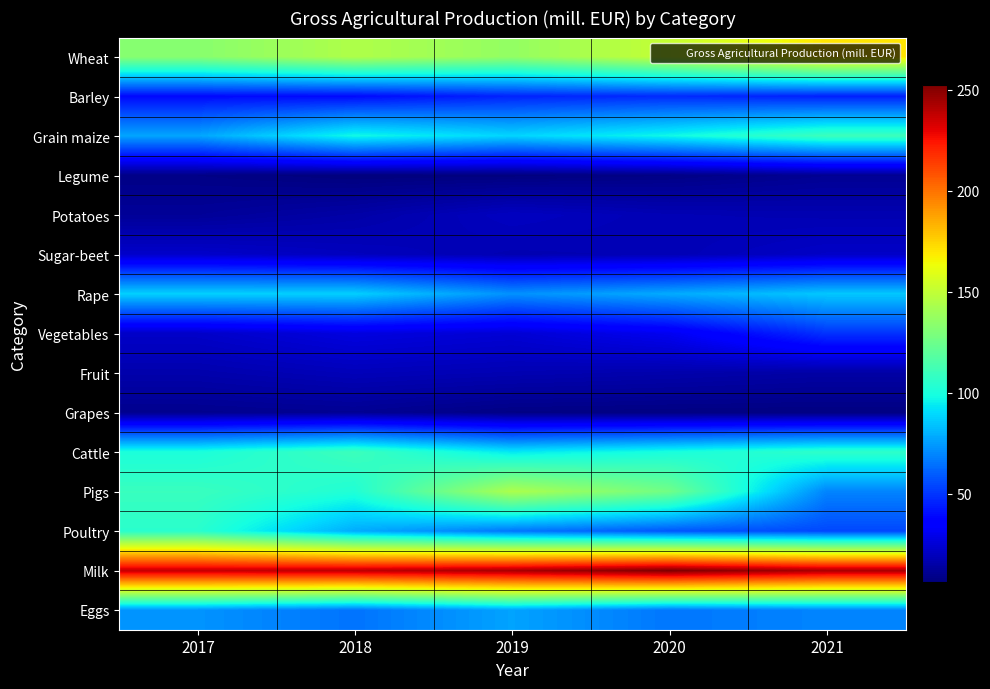

Reading left to right, list all the values displayed in this chart.

Wheat: 2017=132.8	2018=144.6	2019=136.2	2020=151.1	2021=170.2
Barley: 2017=39.3	2018=39.3	2019=45.6	2020=47.4	2021=44.9
Grain maize: 2017=77.0	2018=97.7	2019=88.5	2020=97.3	2021=110.1
Legume: 2017=8.1	2018=6.2	2019=6.7	2020=8.0	2021=10.9
Potatoes: 2017=11.9	2018=15.1	2019=20.6	2020=17.9	2021=17.3
Sugar-beet: 2017=22.5	2018=19.9	2019=17.4	2020=18.0	2021=21.8
Rape: 2017=87.6	2018=87.3	2019=72.3	2020=78.5	2021=85.5
Vegetables: 2017=22.2	2018=27.2	2019=24.7	2020=30.8	2021=49.2
Fruit: 2017=16.2	2018=18.9	2019=17.5	2020=16.2	2021=14.6
Grapes: 2017=9.7	2018=10.8	2019=7.8	2020=7.3	2021=7.0
Cattle: 2017=100.6	2018=110.3	2019=93.4	2020=100.0	2021=106.3
Pigs: 2017=109.2	2018=102.1	2019=143.8	2020=126.0	2021=69.1
Poultry: 2017=104.8	2018=78.8	2019=65.6	2020=58.1	2021=54.5
Milk: 2017=237.0	2018=239.0	2019=243.4	2020=252.2	2021=242.9
Eggs: 2017=72.9	2018=65.0	2019=76.6	2020=65.8	2021=69.2